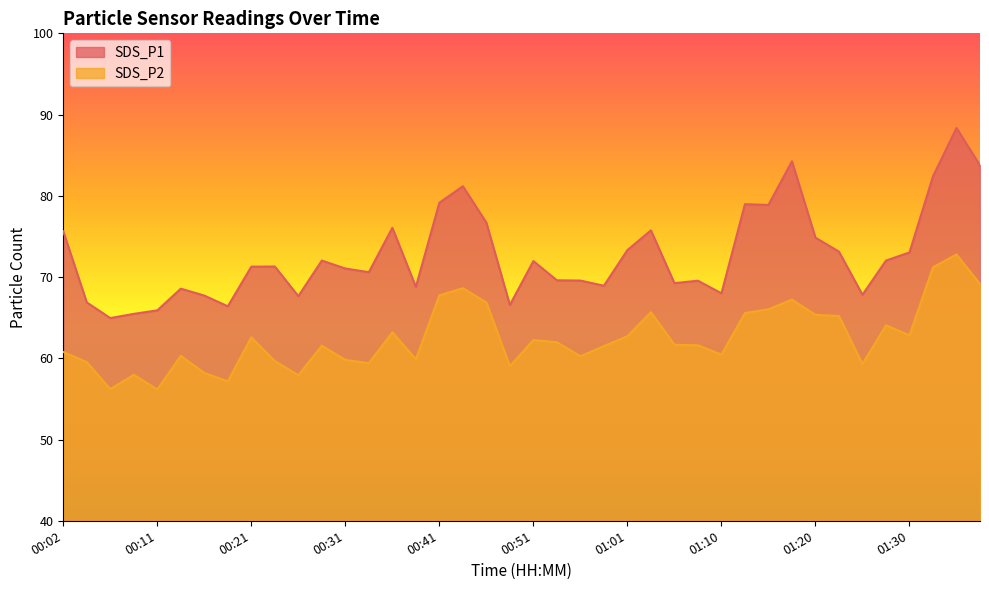

True or false: SDS_P2 has a value of 58.2 at 00:16.

True